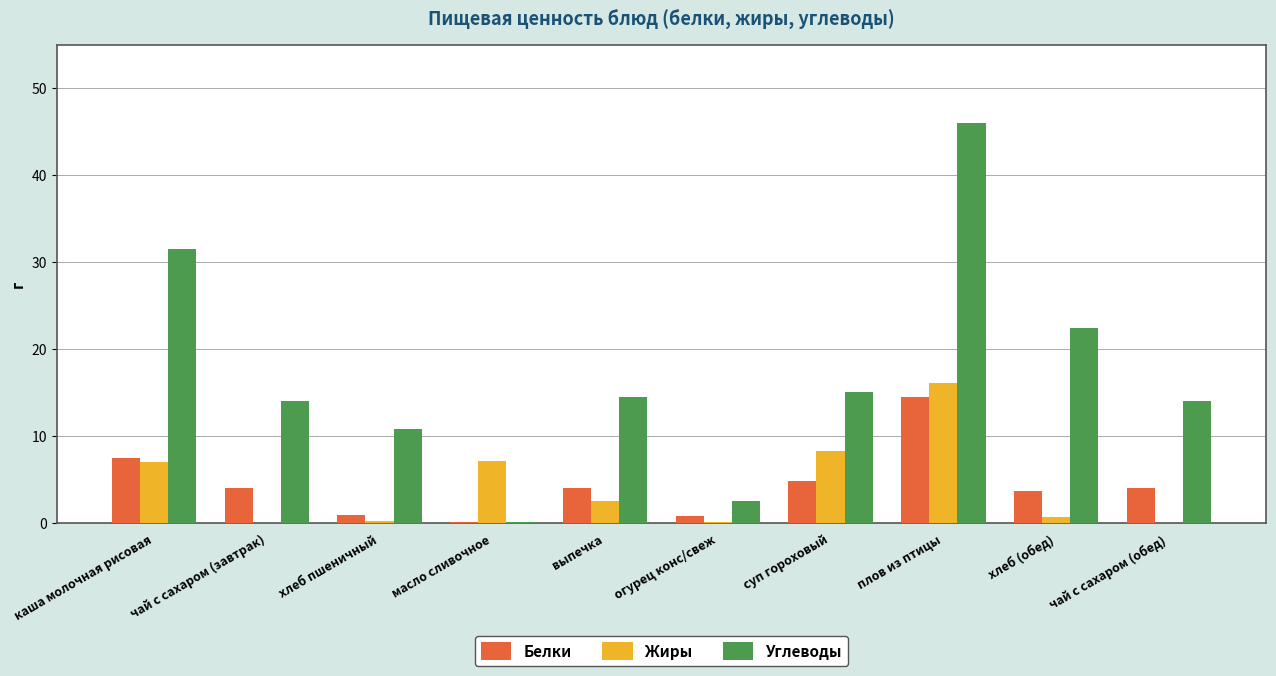

Between хлеб пшеничный and огурец конс/свеж, which series saw the biggest shift?

Углеводы